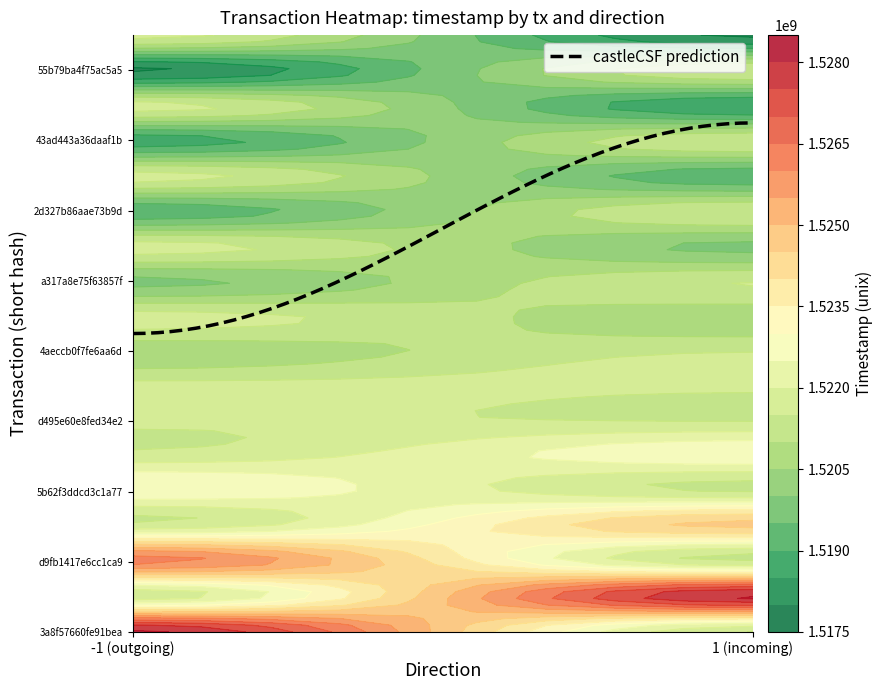

How many positive values does the 43ad443a36daaf1b series have?

3